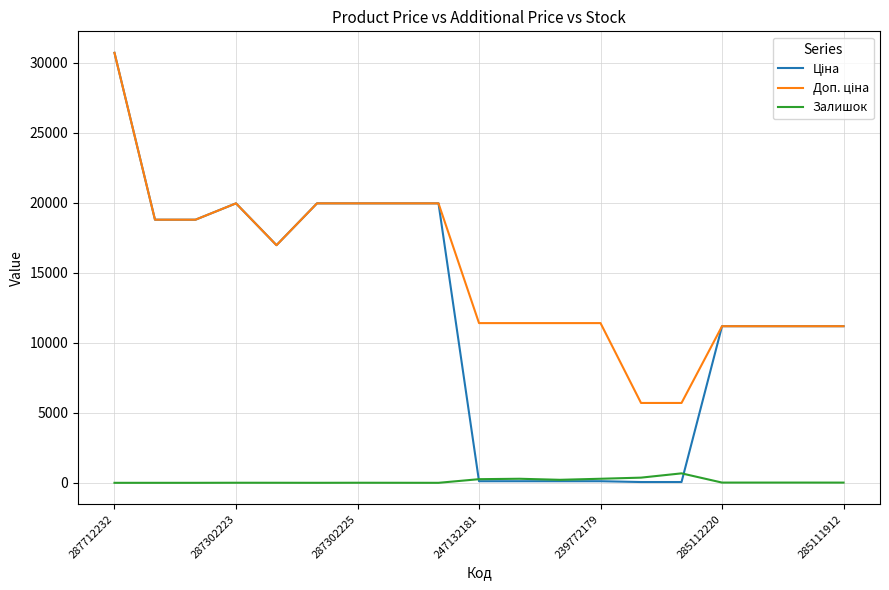

What is the greatest value displayed?

30717.1